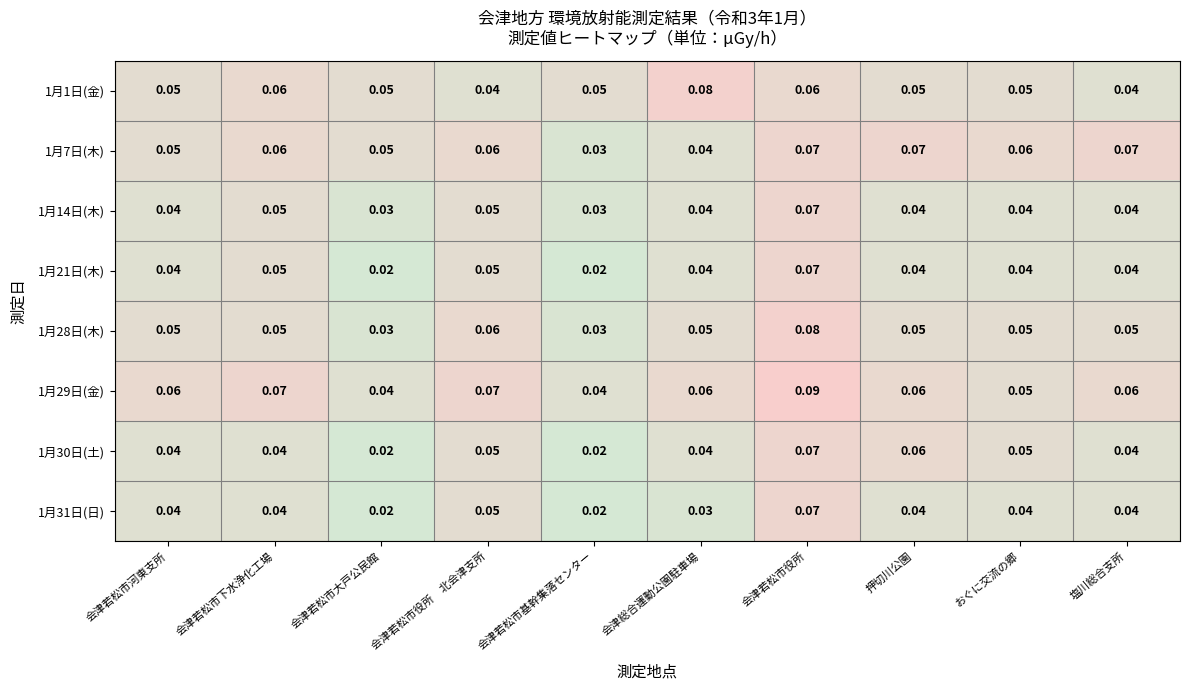

At which category is the sum across all series the highest?

会津若松市役所